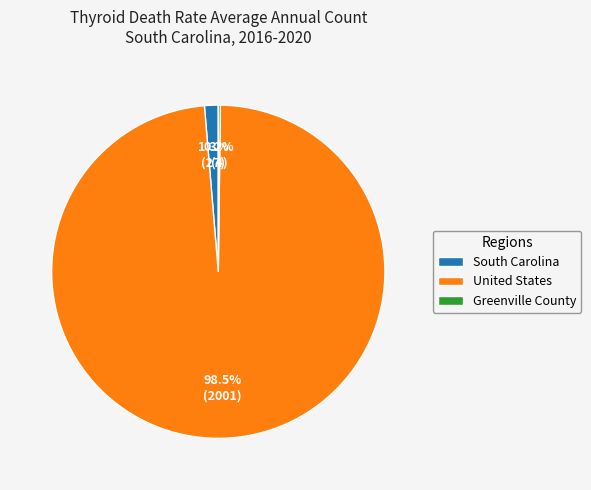

Does United States represent more than half of the total?

Yes